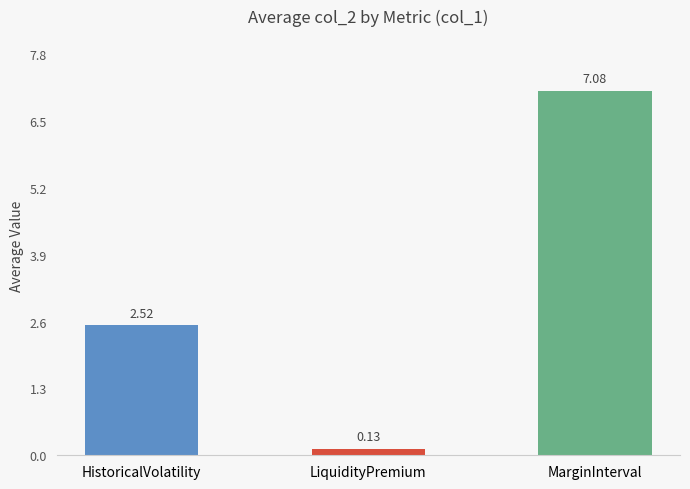

List the labels in order of value, largest first.

MarginInterval, HistoricalVolatility, LiquidityPremium